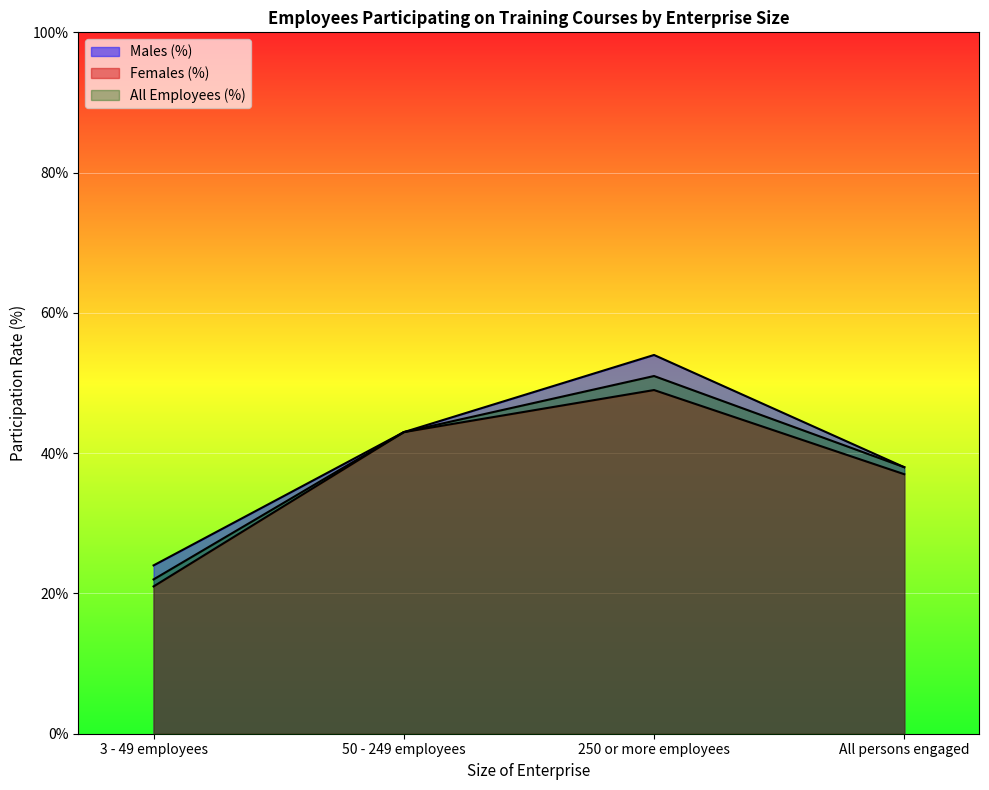

What position from the right is All persons engaged?

1